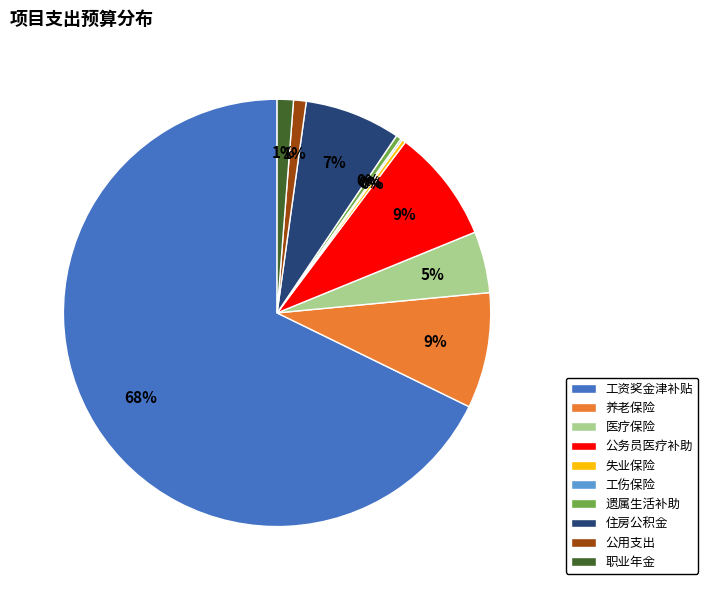

Which slice represents more than half of the pie?

工资奖金津补贴